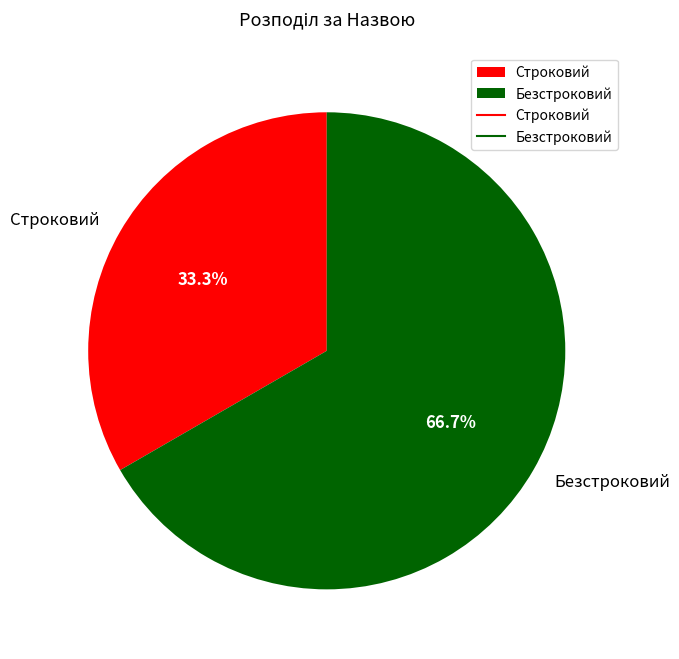

What percentage is the Безстроковий slice, to the nearest percent?

67%